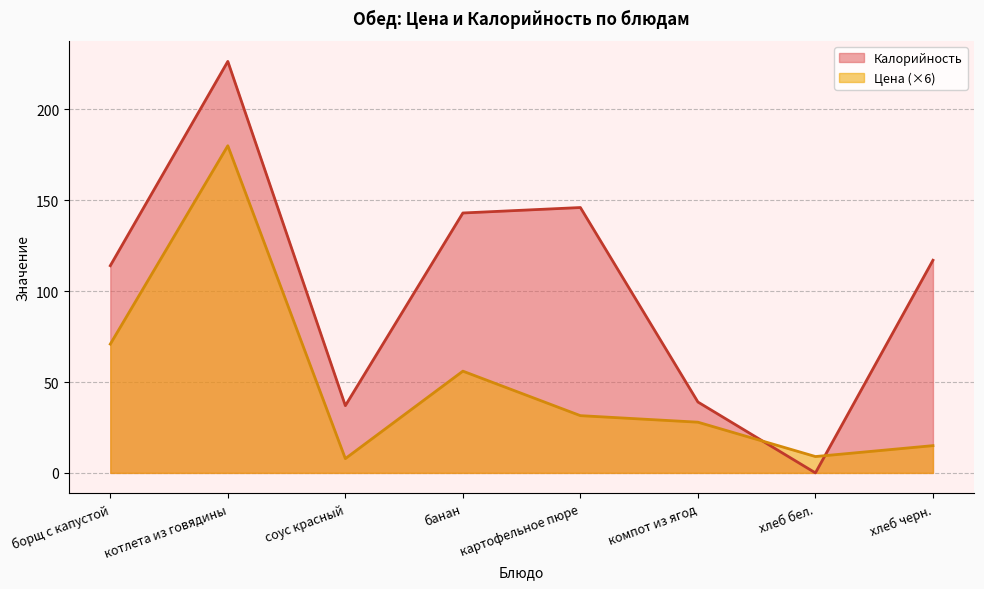

At картофельное пюре, list the series in order from smallest to largest.

Цена (×6), Калорийность